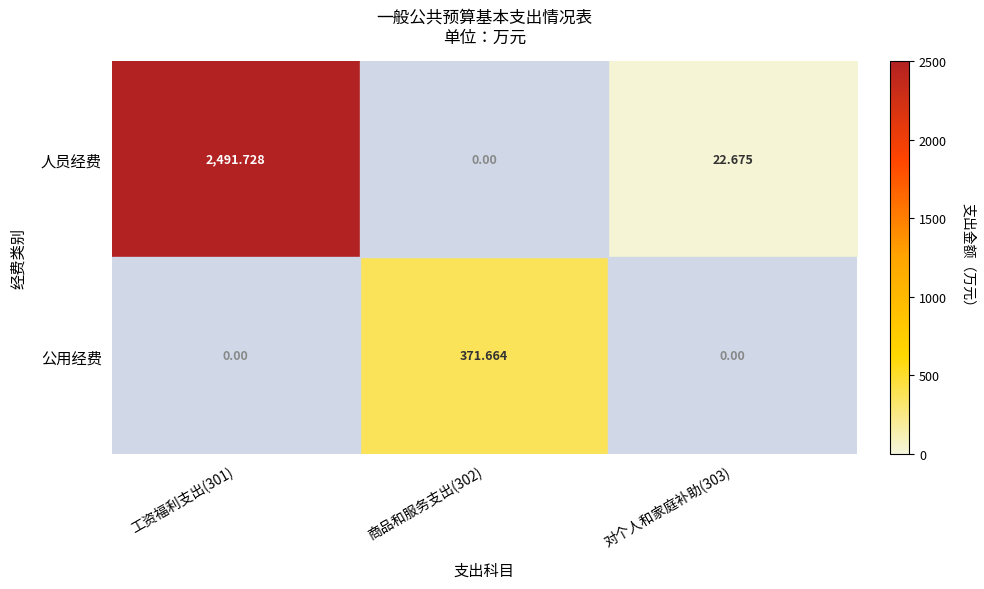

List the series in order of their overall mean, highest first.

人员经费, 公用经费